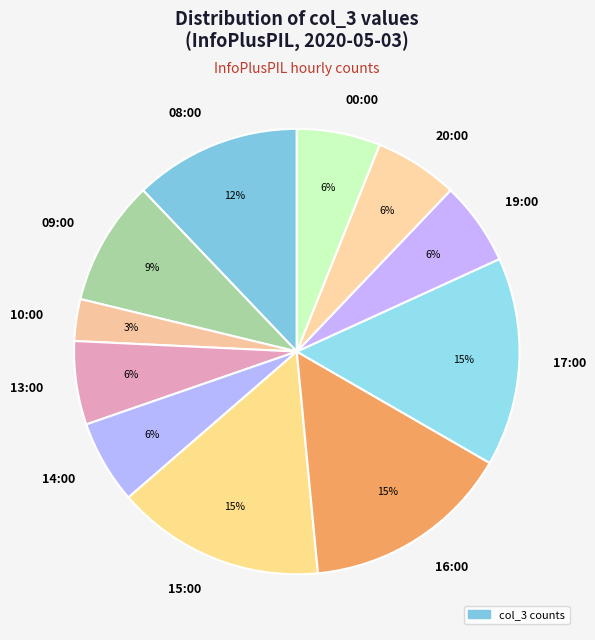

How many slices are in this pie chart?

11